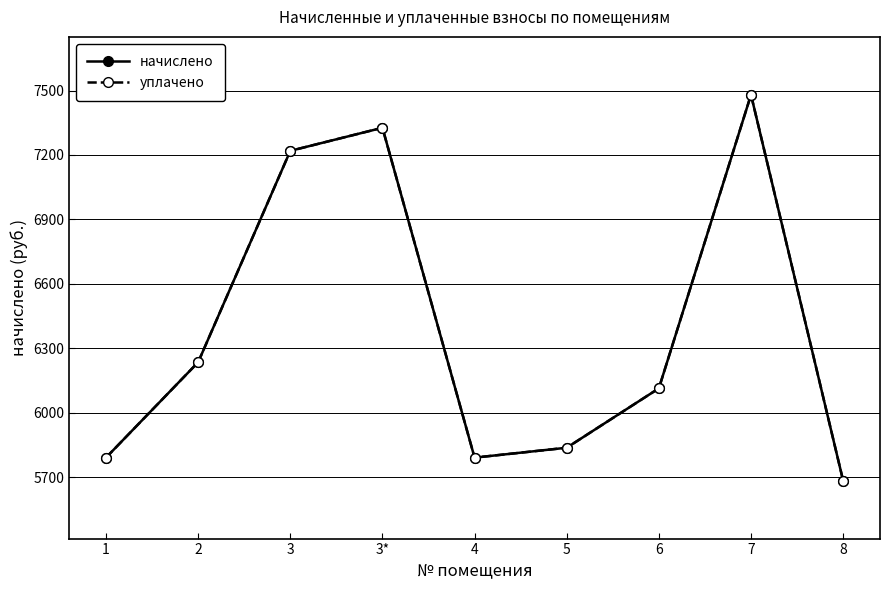

Does the chart have visible grid lines?

Yes